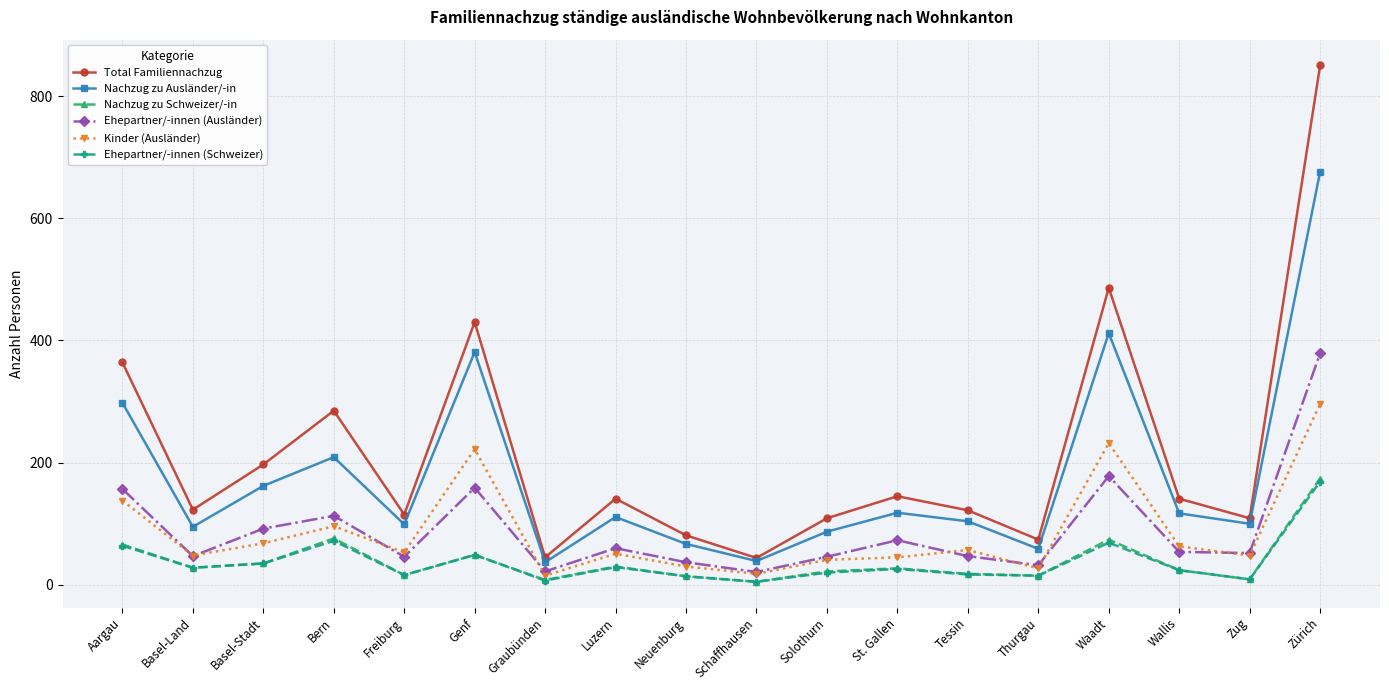

What is the difference between the maximum and minimum values in the Total Familiennachzug series?

806